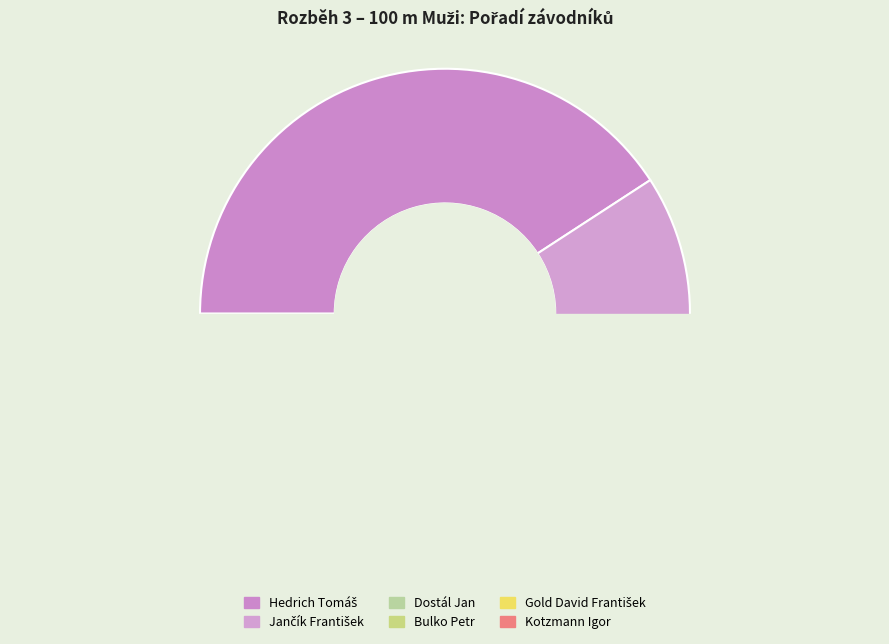

What is the ratio of the value at Bulko Petr to the value at Kotzmann Igor?

0.7